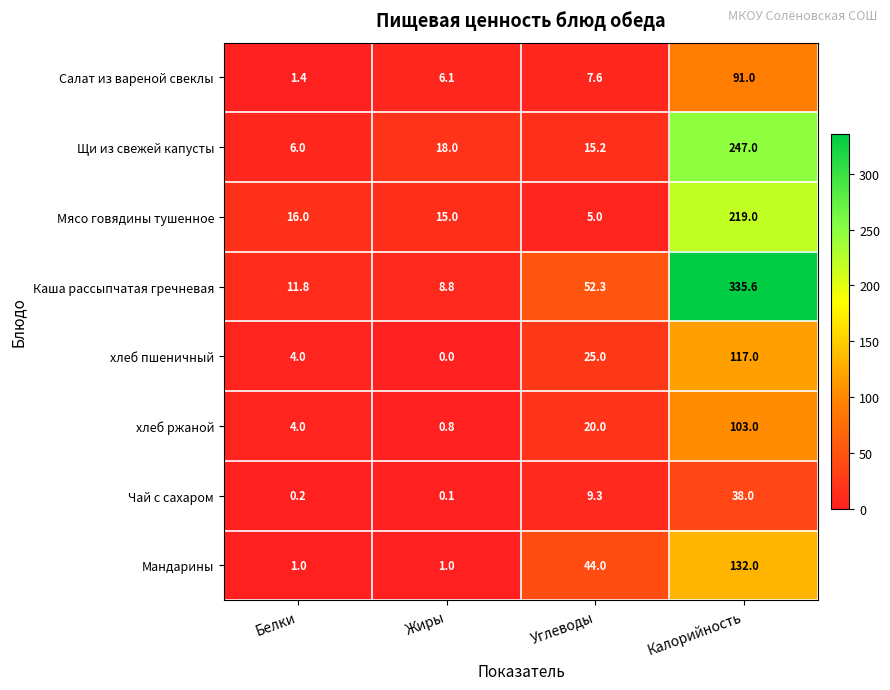

Which series changed the most between Жиры and Калорийность?

Каша рассыпчатая гречневая